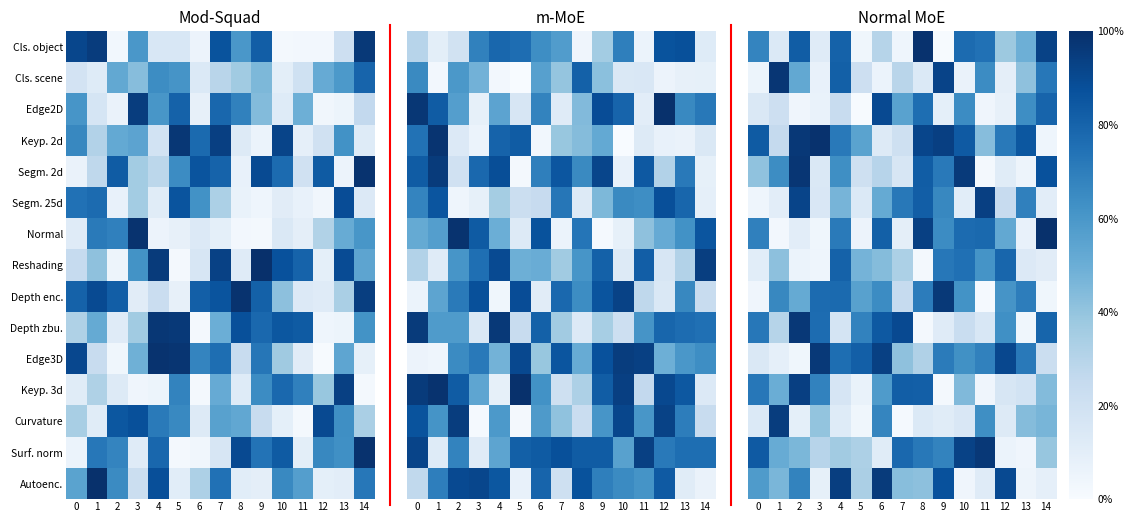

At which category is the sum across all series the highest?

8